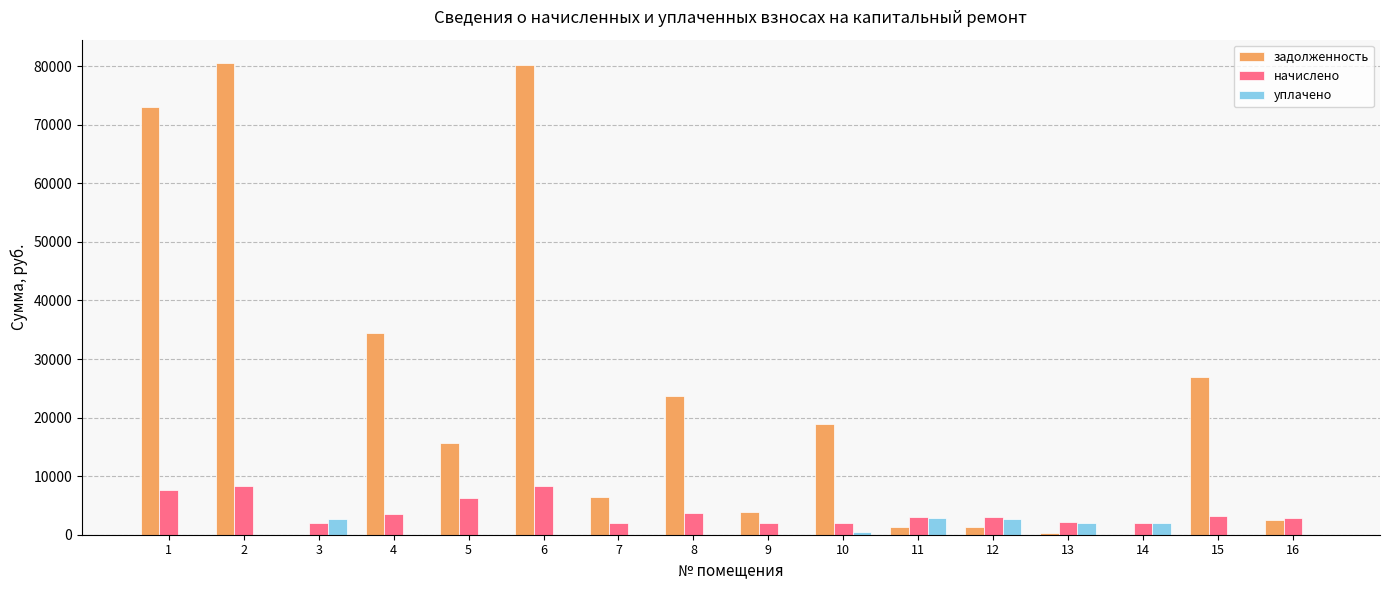

What is the maximum value shown in the chart?

80512.6